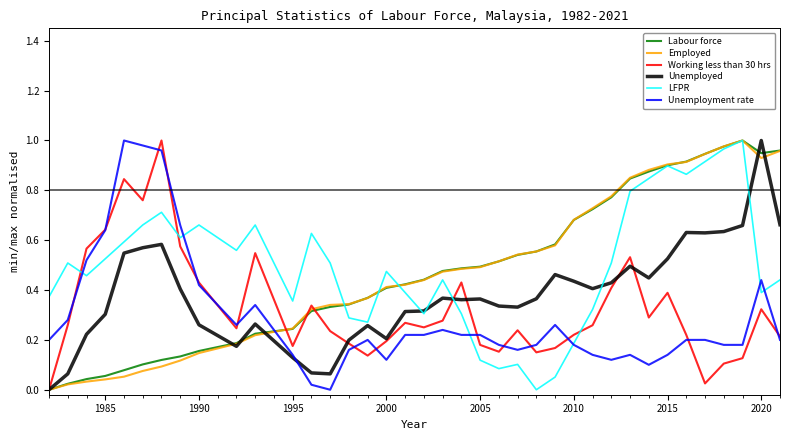

How many times do Unemployment rate and Employed cross each other?

1